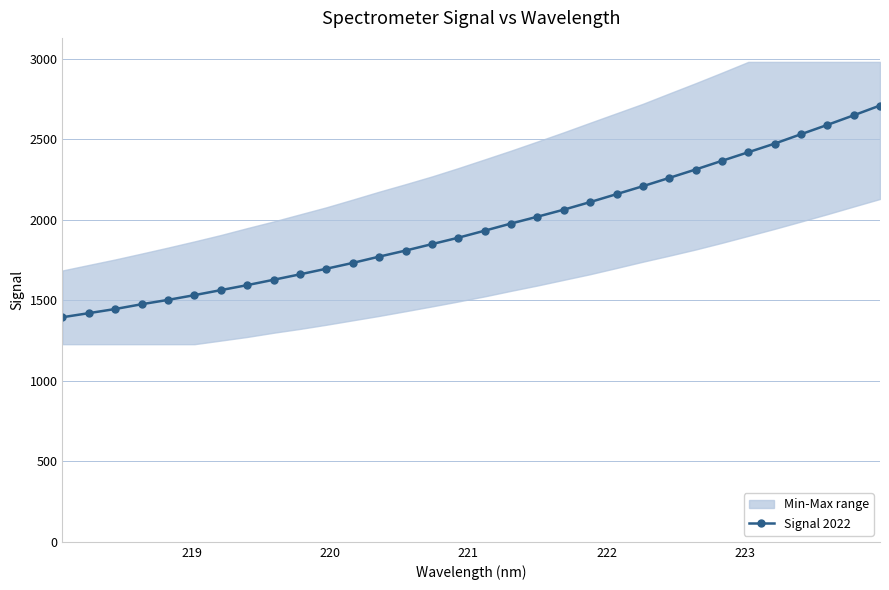

What is the value of the Signal 2022 point at the 8th from the left?

1593.8